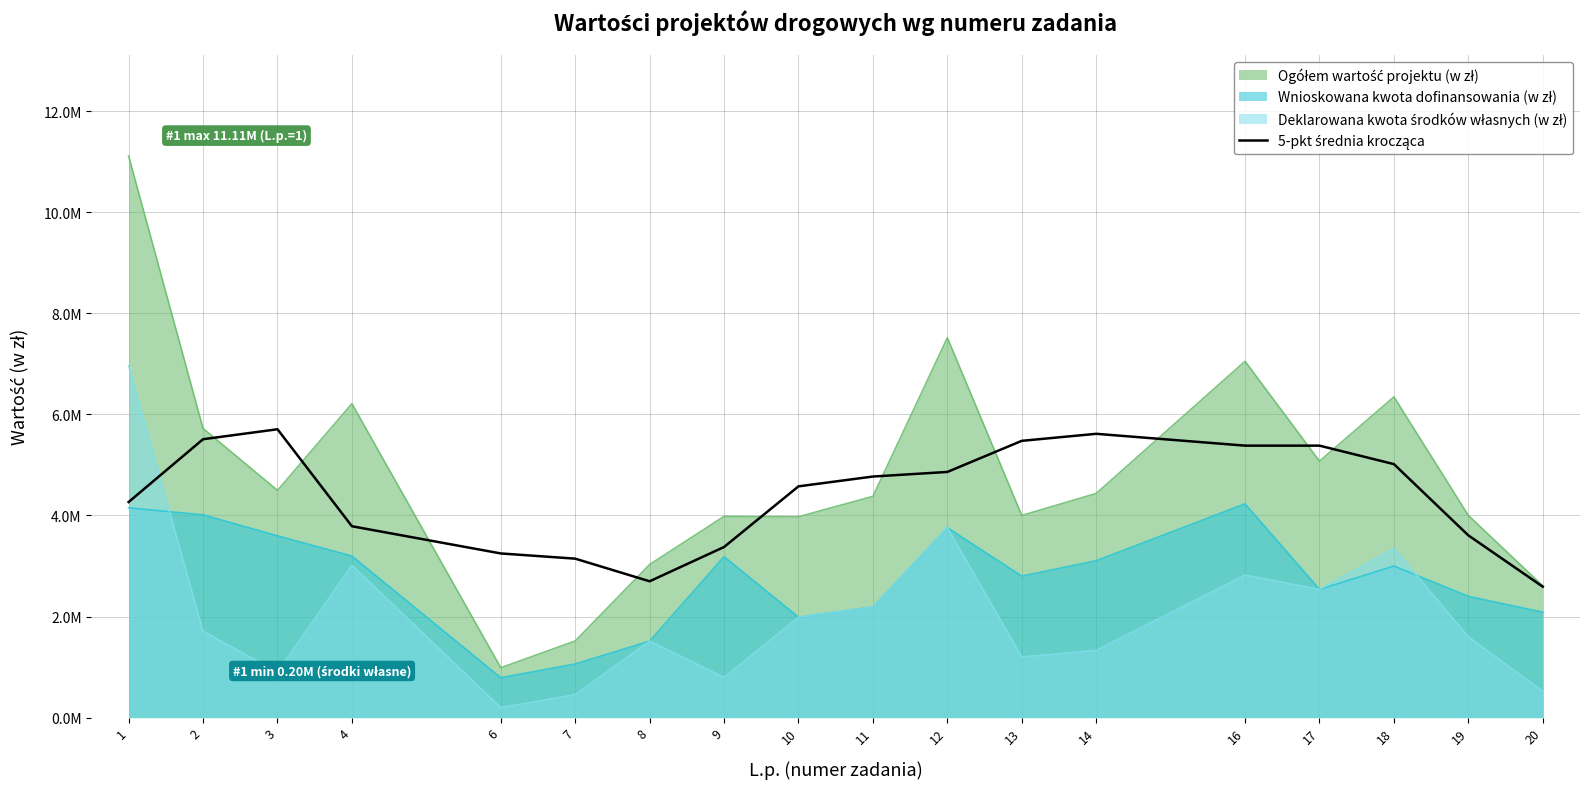

How many values exceed 4769518?

9